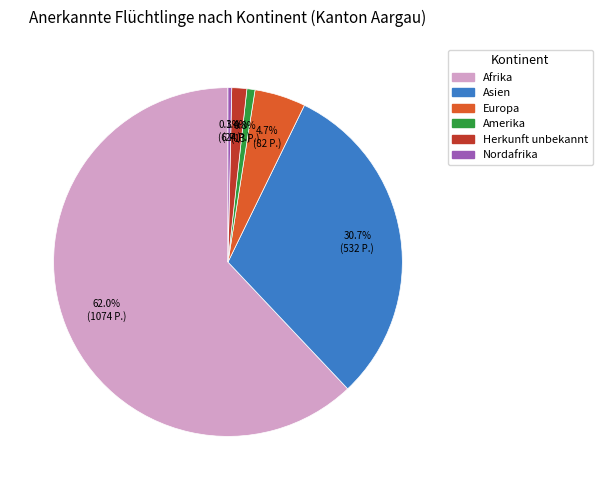

What portion of the pie excludes Europa?

95.3%